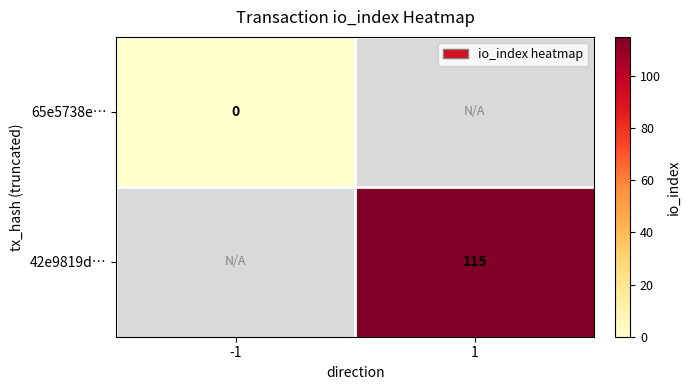

Is the value of 65e5738e… at -1 greater than the value of 42e9819d… at 1?

No